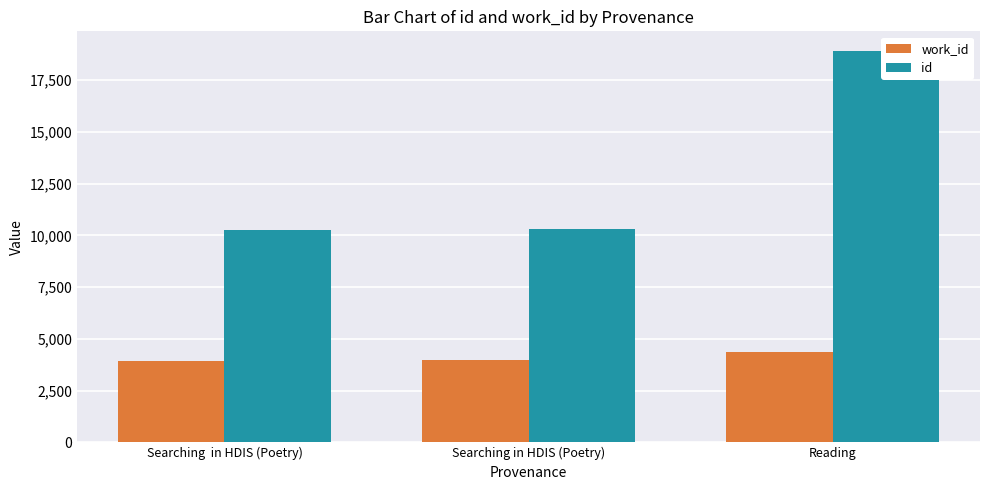

Where does the work_id series first go above 3963?

Reading